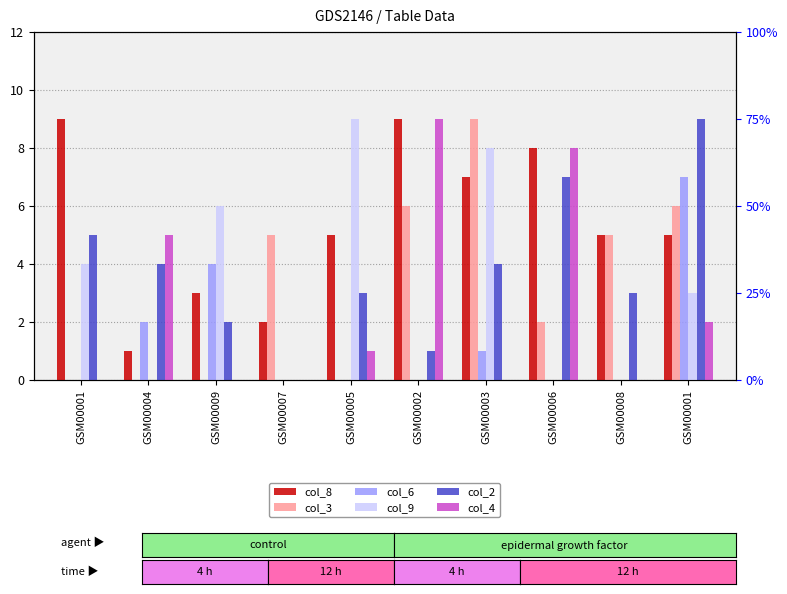

Reading right to left, list all the values displayed in this chart.

col_8: GSM00001=5	GSM00008=5	GSM00006=8	GSM00003=7	GSM00002=9	GSM00005=5	GSM00007=2	GSM00009=3	GSM00004=1	GSM00001=9
col_3: GSM00001=6	GSM00008=5	GSM00006=2	GSM00003=9	GSM00002=6	GSM00005=0	GSM00007=5	GSM00009=0	GSM00004=0	GSM00001=0
col_6: GSM00001=7	GSM00008=0	GSM00006=0	GSM00003=1	GSM00002=0	GSM00005=0	GSM00007=0	GSM00009=4	GSM00004=2	GSM00001=0
col_9: GSM00001=3	GSM00008=0	GSM00006=0	GSM00003=8	GSM00002=0	GSM00005=9	GSM00007=0	GSM00009=6	GSM00004=0	GSM00001=4
col_2: GSM00001=9	GSM00008=3	GSM00006=7	GSM00003=4	GSM00002=1	GSM00005=3	GSM00007=0	GSM00009=2	GSM00004=4	GSM00001=5
col_4: GSM00001=2	GSM00008=0	GSM00006=8	GSM00003=0	GSM00002=9	GSM00005=1	GSM00007=0	GSM00009=0	GSM00004=5	GSM00001=0